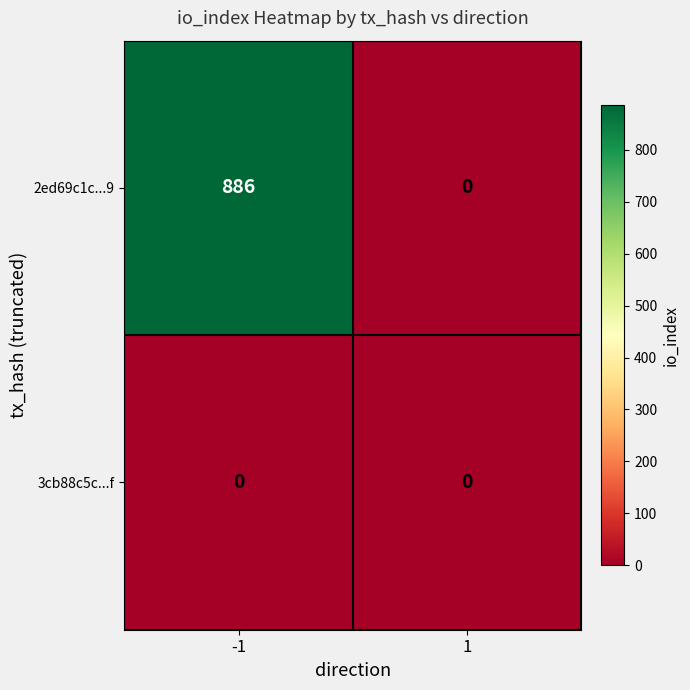

At -1, list the series in order from smallest to largest.

3cb88c5c...f, 2ed69c1c...9